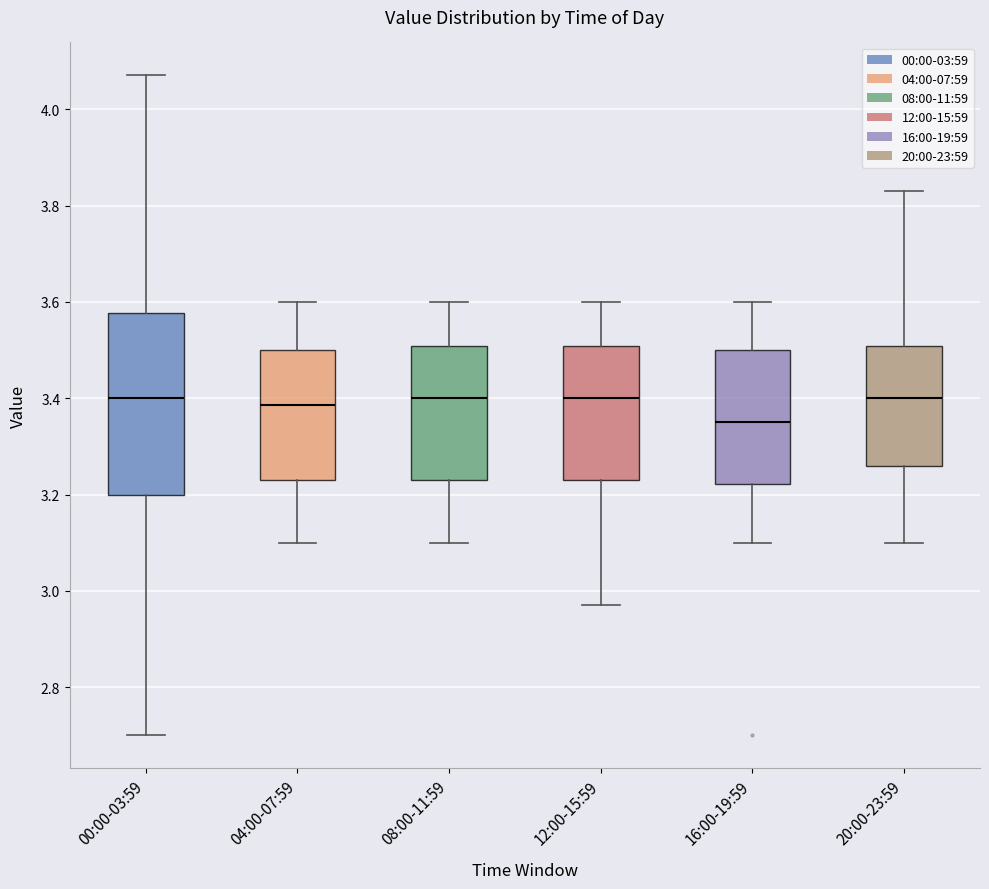

Reading left to right, read every box against the y-axis: the position of its median line, the range the box covers, and the ends of its whiskers. The values are not printed on the chart, so give them approximately, as read against the axis.

00:00-03:59: median 3.40, box 3.20 to 3.58, whiskers 2.70 to 4.08
04:00-07:59: median 3.38, box 3.24 to 3.50, whiskers 3.10 to 3.60
08:00-11:59: median 3.40, box 3.24 to 3.50, whiskers 3.10 to 3.60
12:00-15:59: median 3.40, box 3.24 to 3.50, whiskers 2.98 to 3.60
16:00-19:59: median 3.36, box 3.22 to 3.50, whiskers 3.10 to 3.60
20:00-23:59: median 3.40, box 3.26 to 3.50, whiskers 3.10 to 3.84